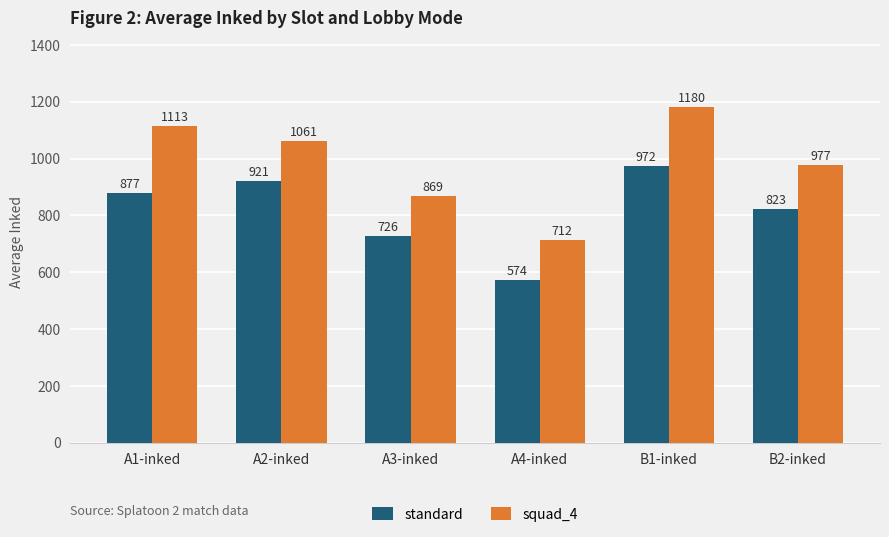

What is the average value of the squad_4 series?

985.3